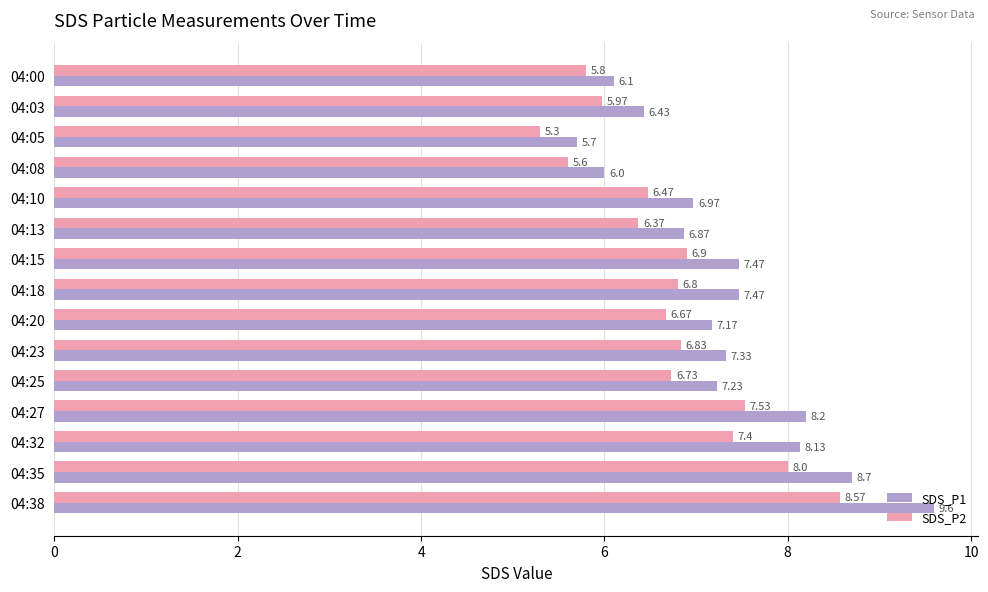

Which series has the largest total across all categories?

SDS_P1